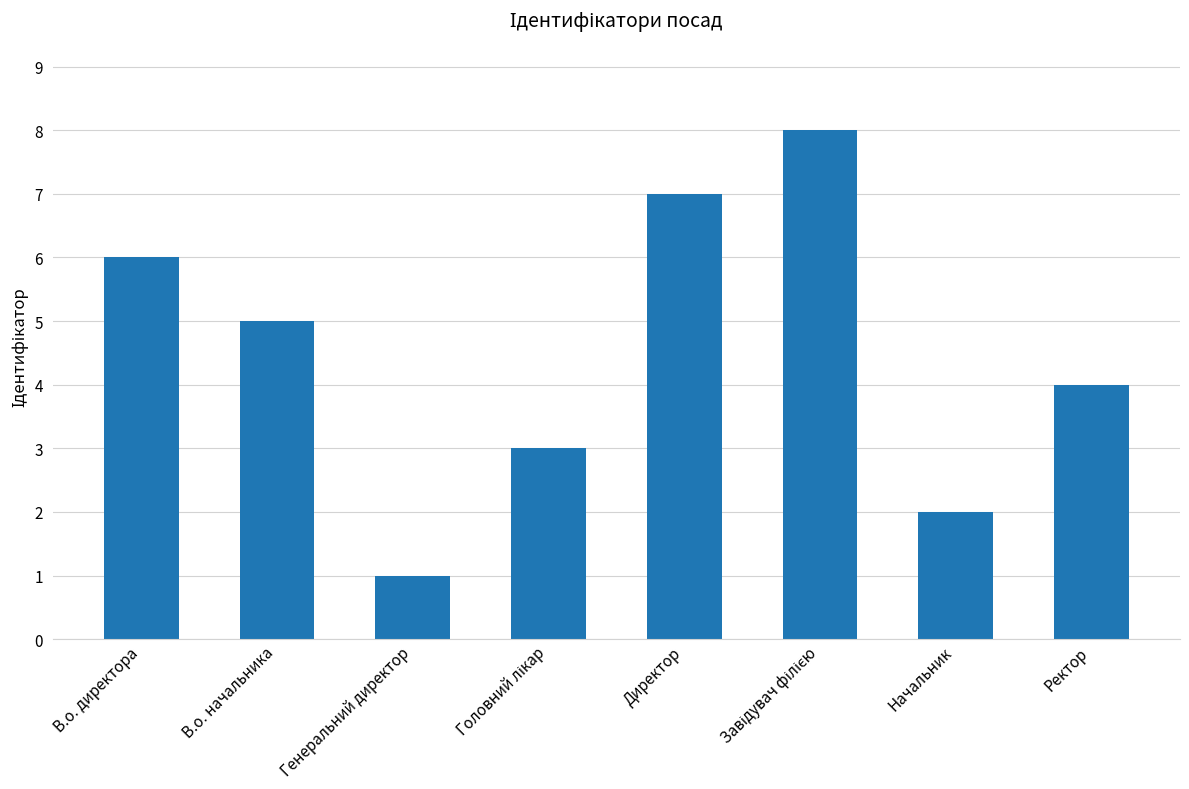

How many bars are there in total?

8